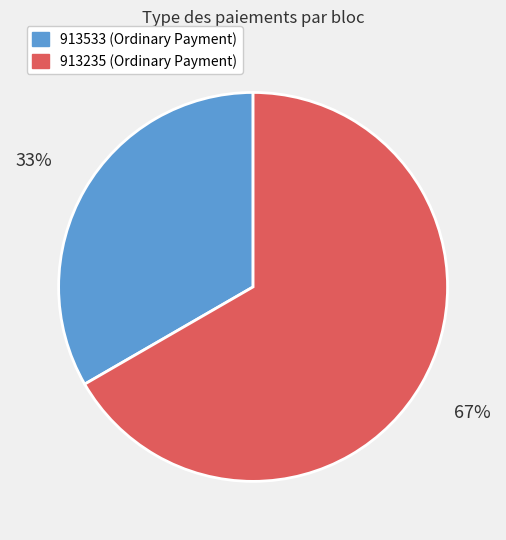

To the nearest percent, what portion does 913533 represent?

33%